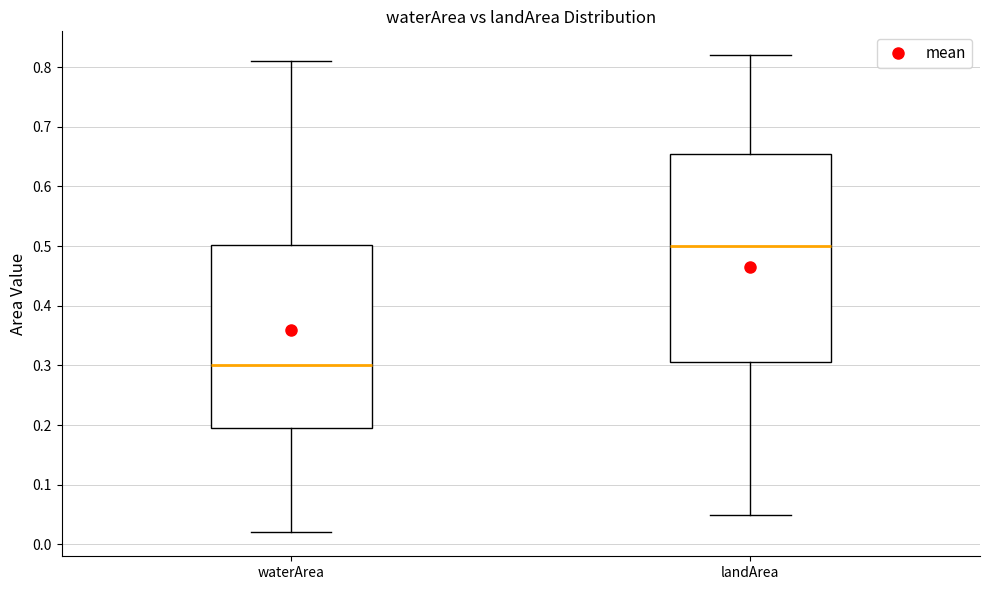

Which box is the tallest, from its lower edge to its upper edge?

landArea